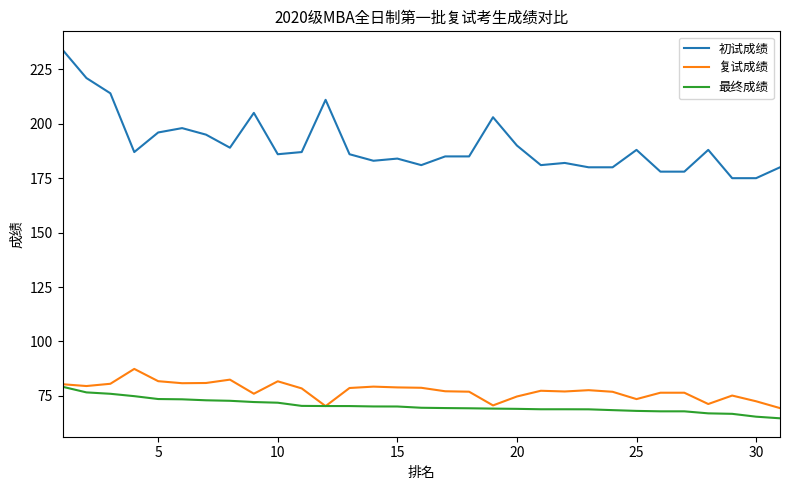

Which series has the widest spread of values?

初试成绩